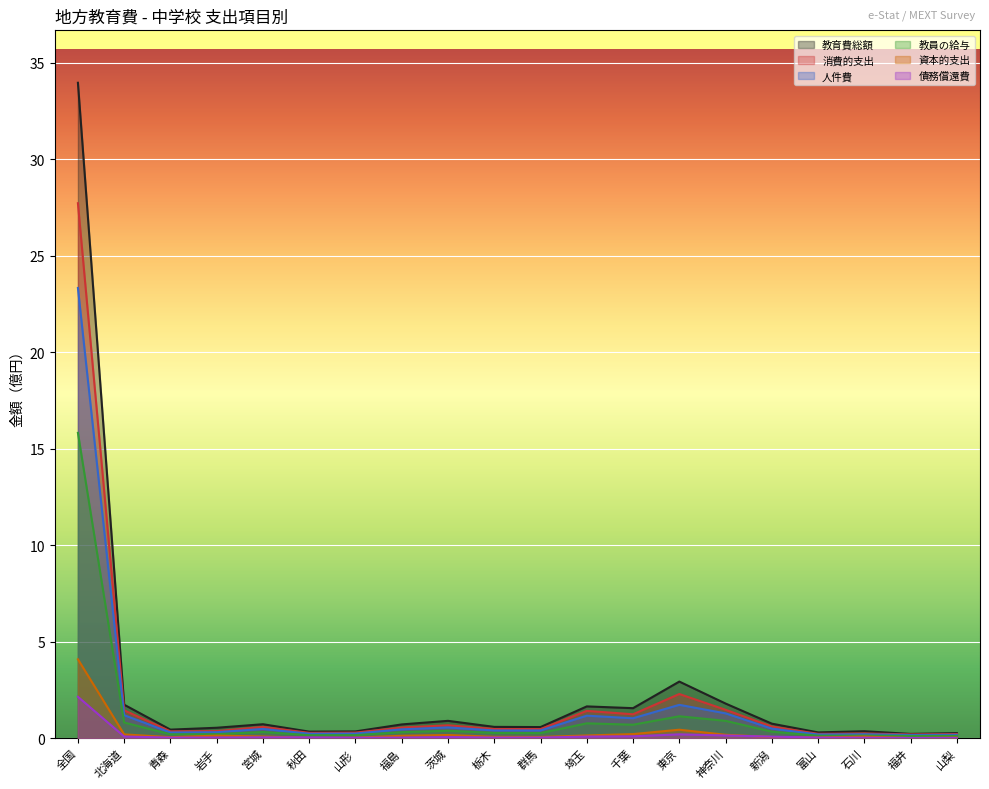

How many lines are shown in the chart?

6